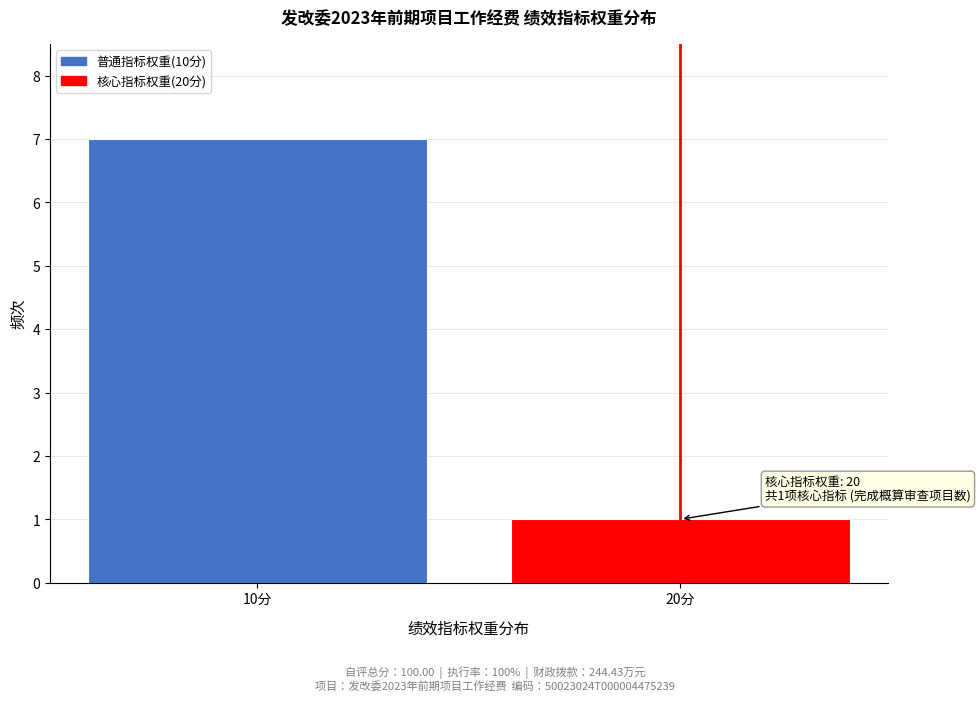

Reading right to left, extract all data points from this chart.

20分=1	10分=7